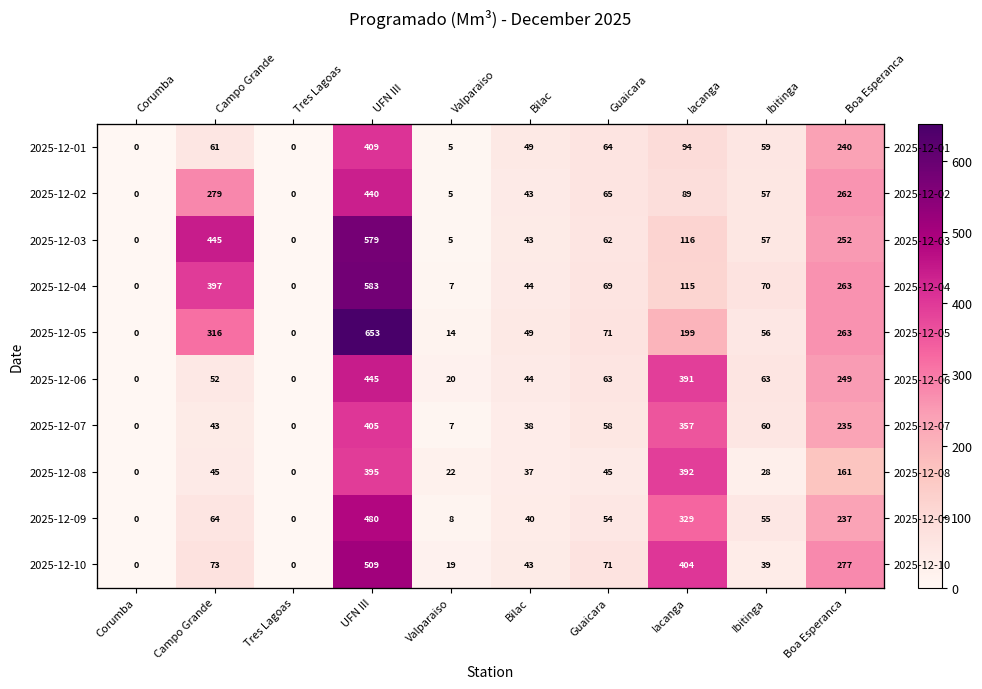

Is the value of 2025-12-02 at Iacanga greater than the value of 2025-12-05 at Boa Esperanca?

No